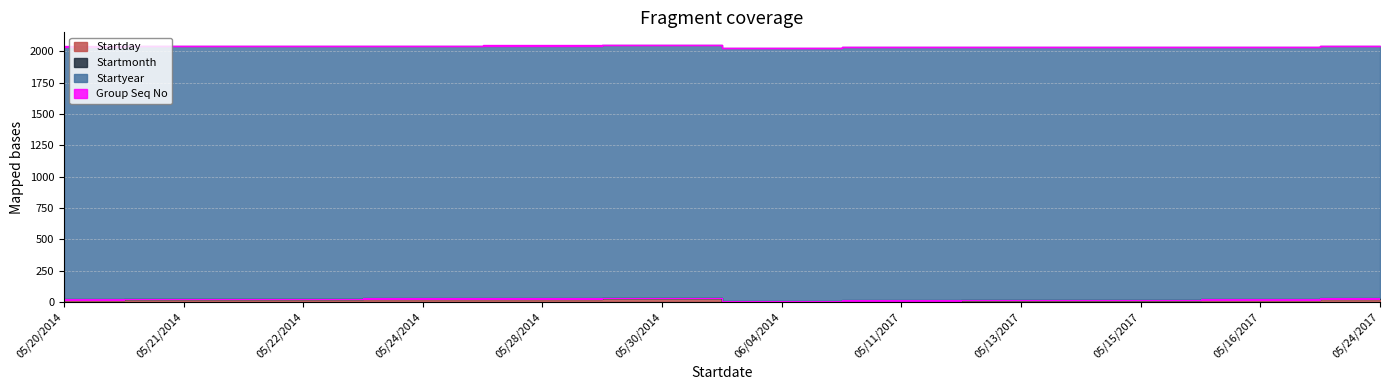

At how many categories does at least one series exceed 339?

12